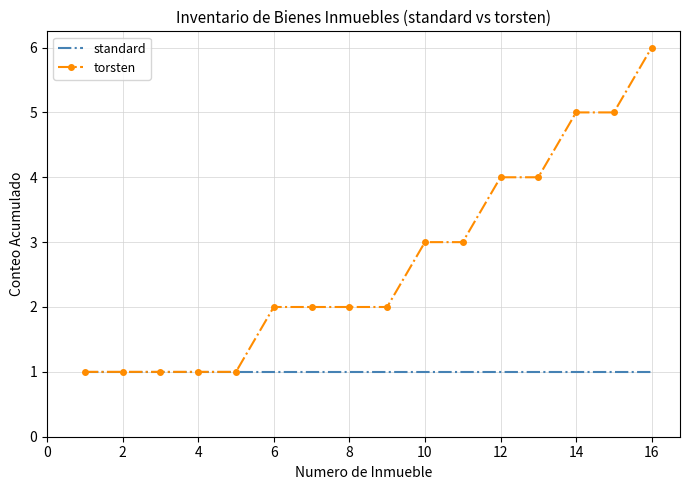

Which series has the largest total across all categories?

torsten